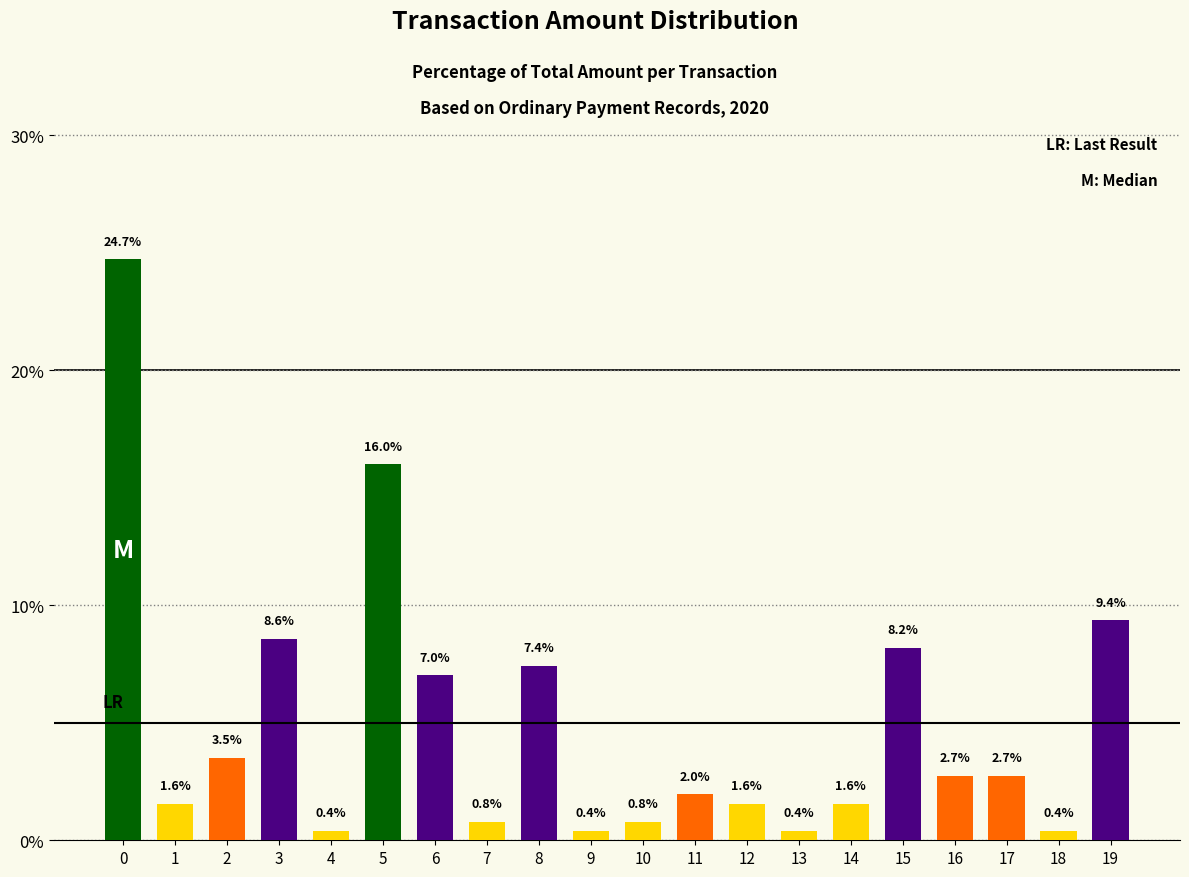

Reading right to left, what are all the values shown in this chart?

9.4	0.4	2.7	2.7	8.2	1.6	0.4	1.6	2.0	0.8	0.4	7.4	0.8	7.0	16.0	0.4	8.6	3.5	1.6	24.7